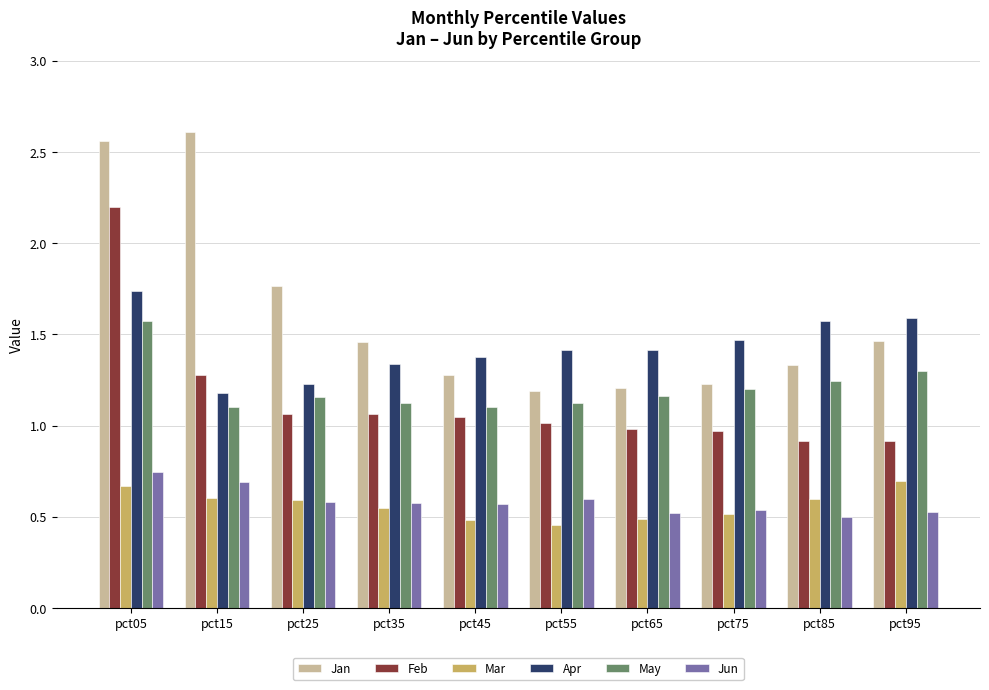

Which series changed the most between pct25 and pct55?

Jan